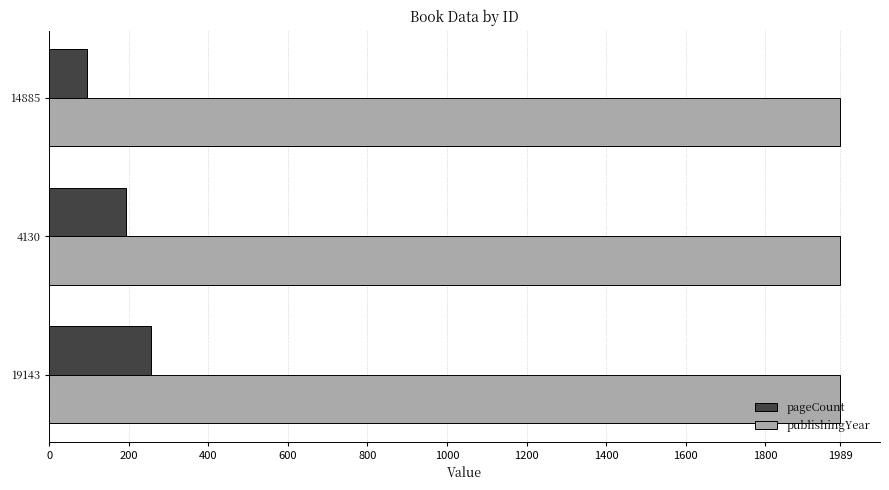

How many data points does each series have?

3